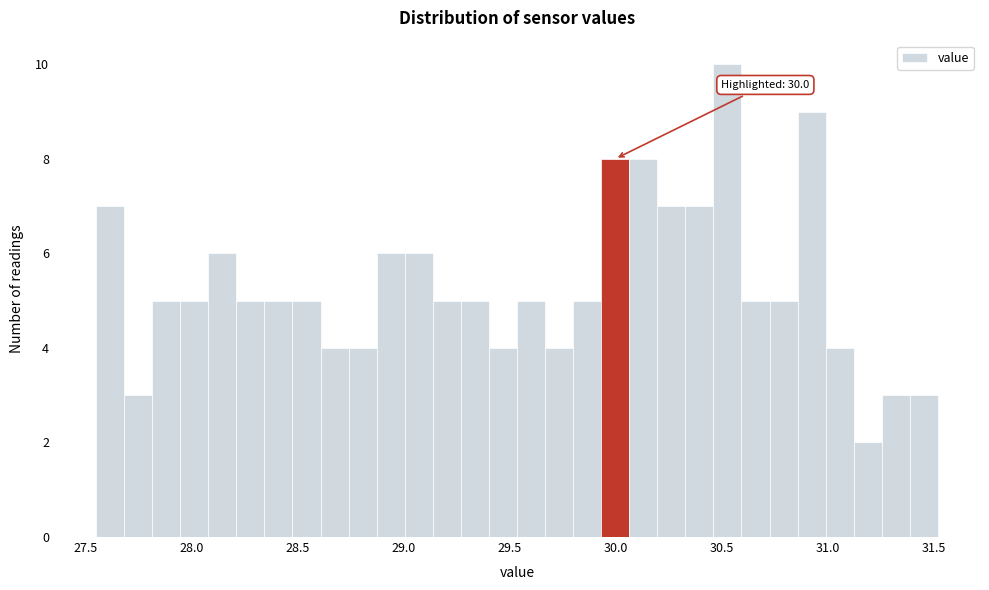

Read against the x-axis, roughly where is the centre of the tallest bar?

30.55